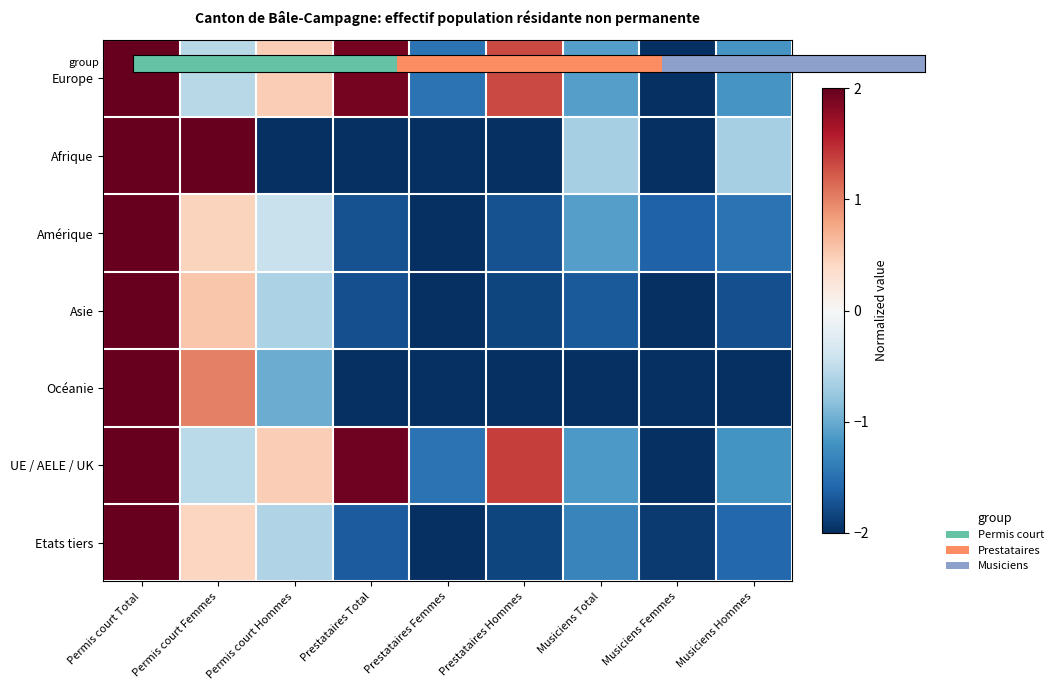

Which has a higher value, Musiciens Total or Prestataires Total?

Musiciens Total